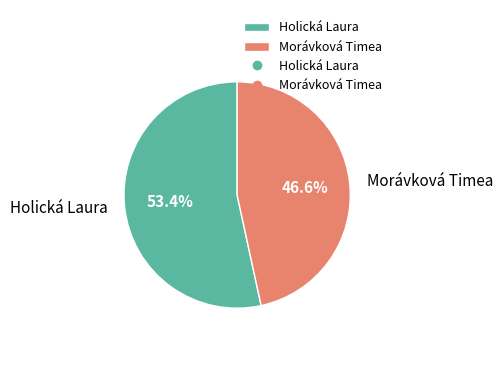

Is it true that Holická Laura is 44% of the pie?

False